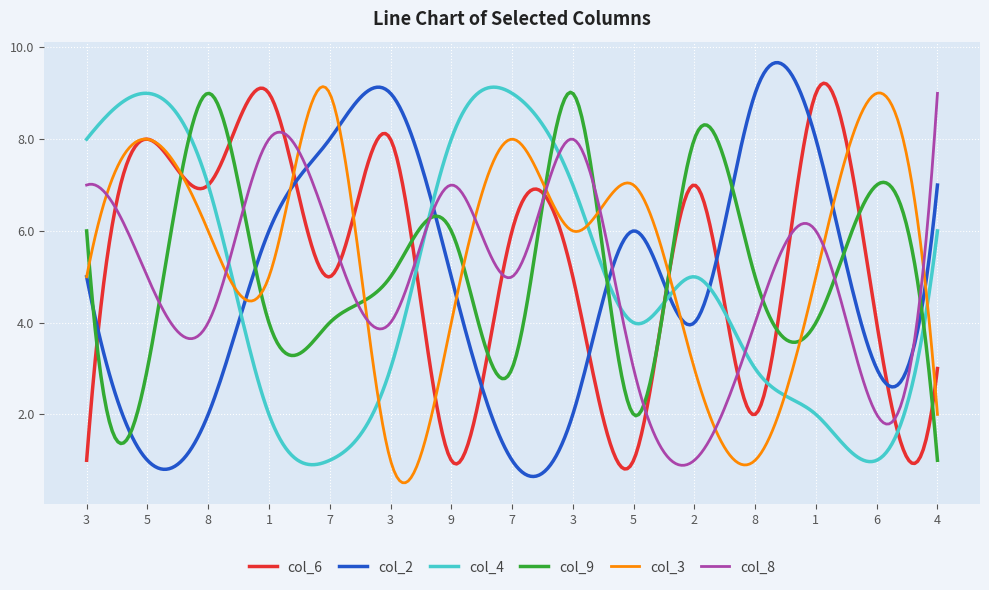

True or false: col_4 has more than 0 points higher than both neighbors.

True